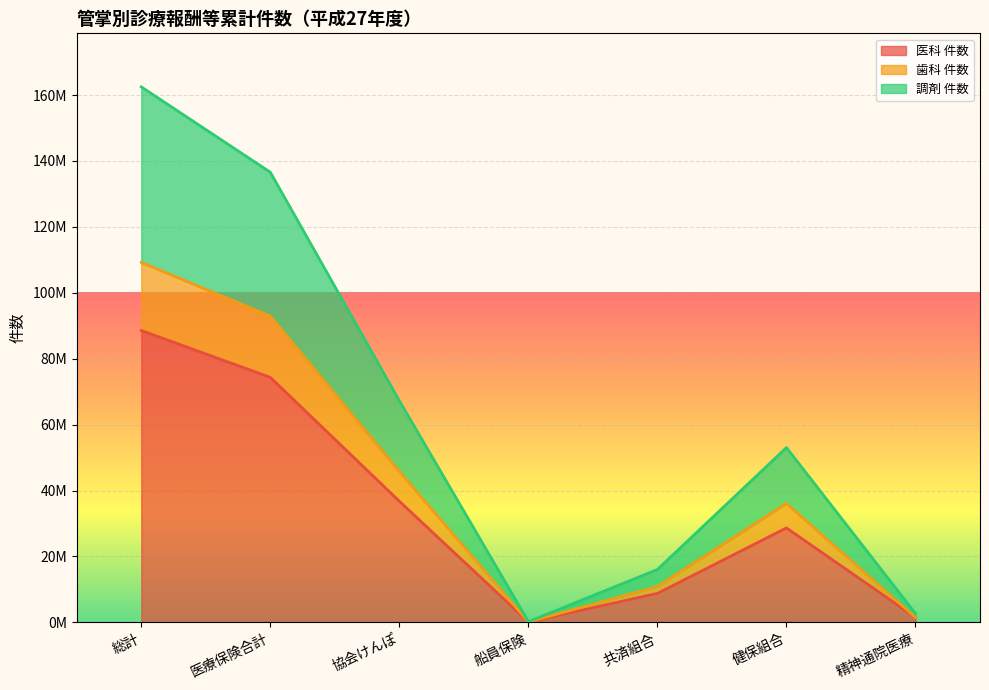

At which category does 医科 件数 reach its first local peak?

健保組合